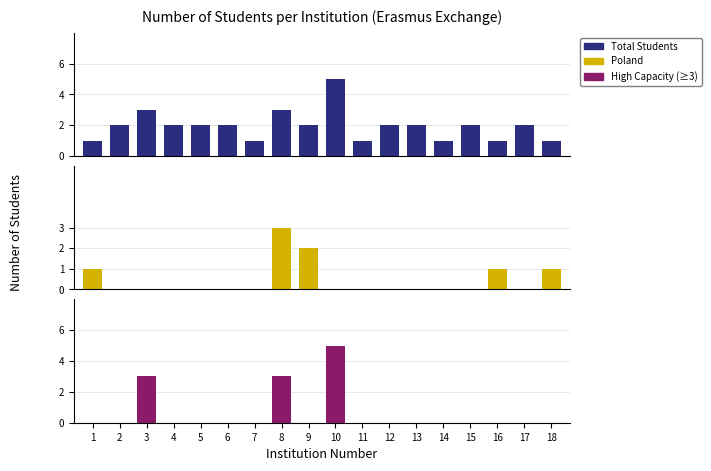

At which label does Total Students reach its peak?

10